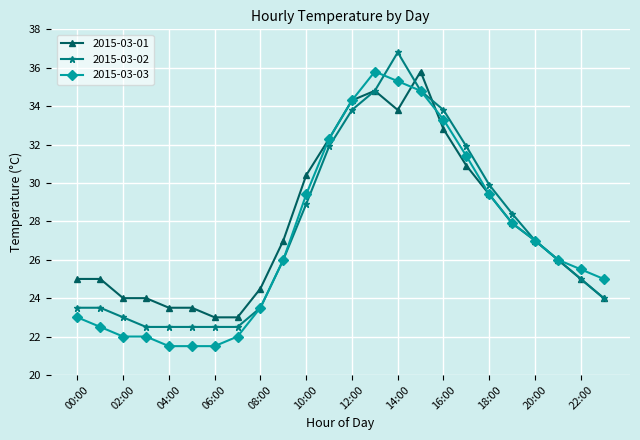

What is the value of the 2015-03-03 point at the 1st from the left?

23.0